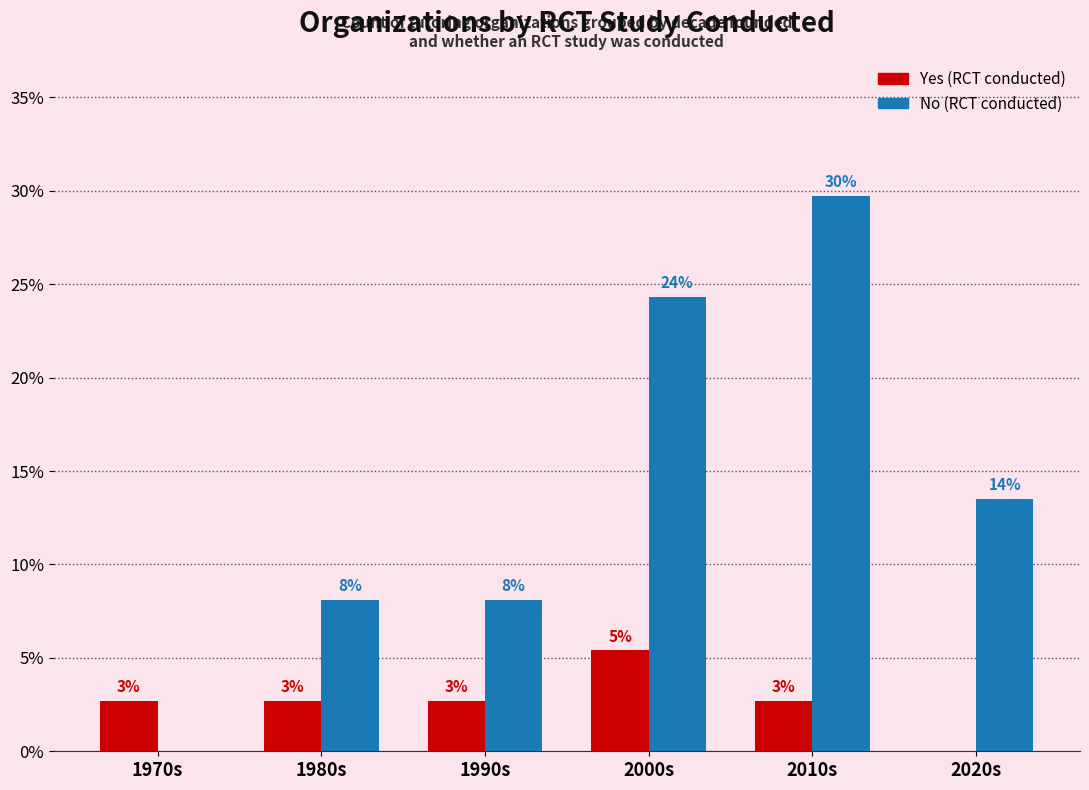

Does the chart contain stacked bars?

No